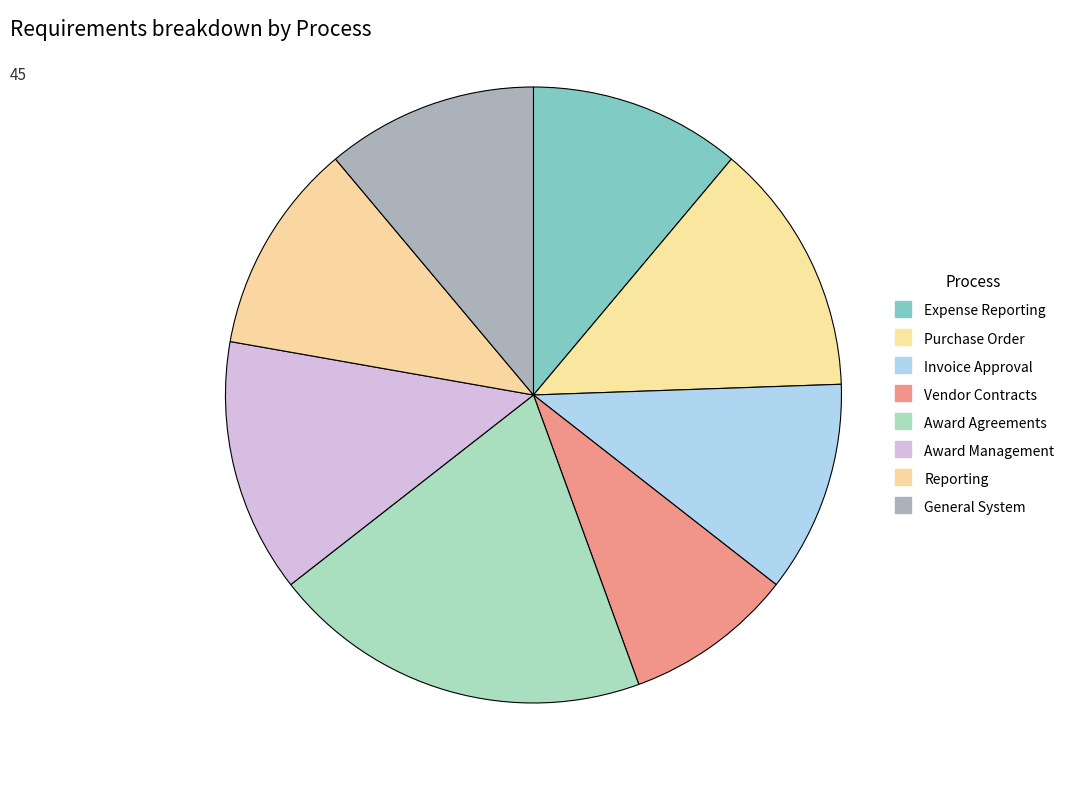

What percentage is the Award Management slice, to the nearest percent?

13%